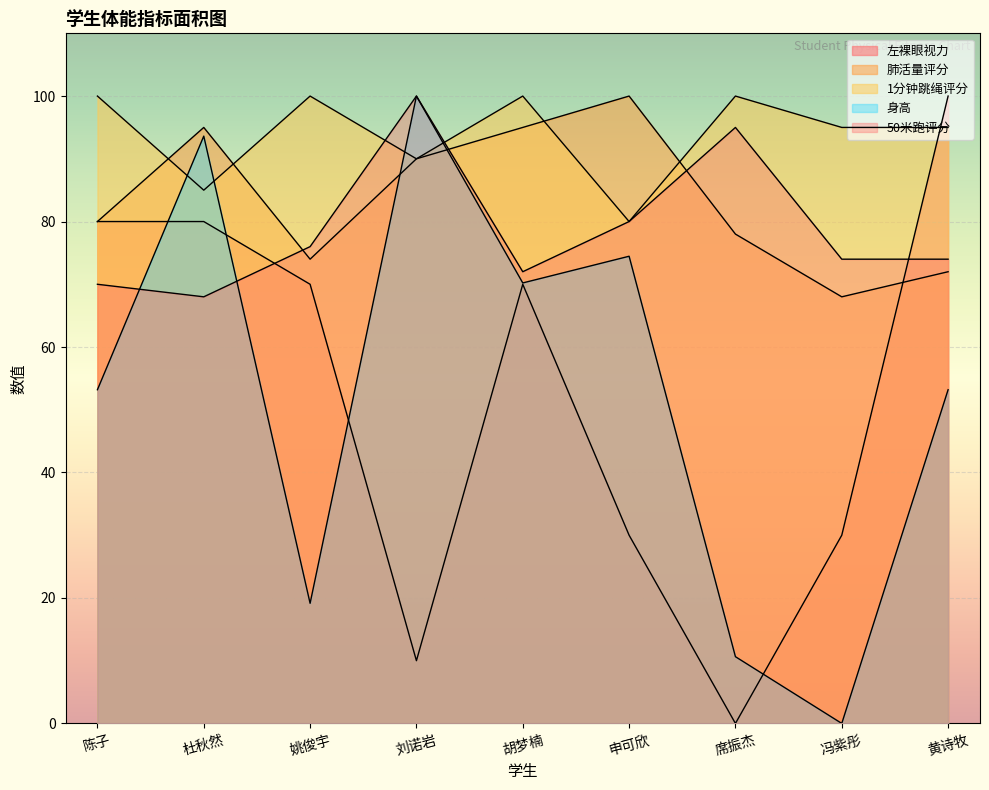

Where is 50米跑评分 nearest to the value 84?

申可欣